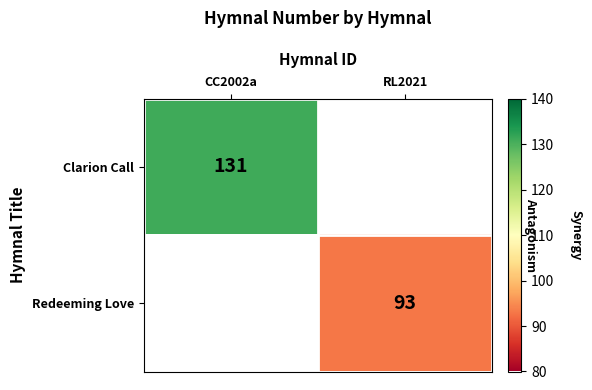

At which category does the chart reach its peak across all series?

CC2002a